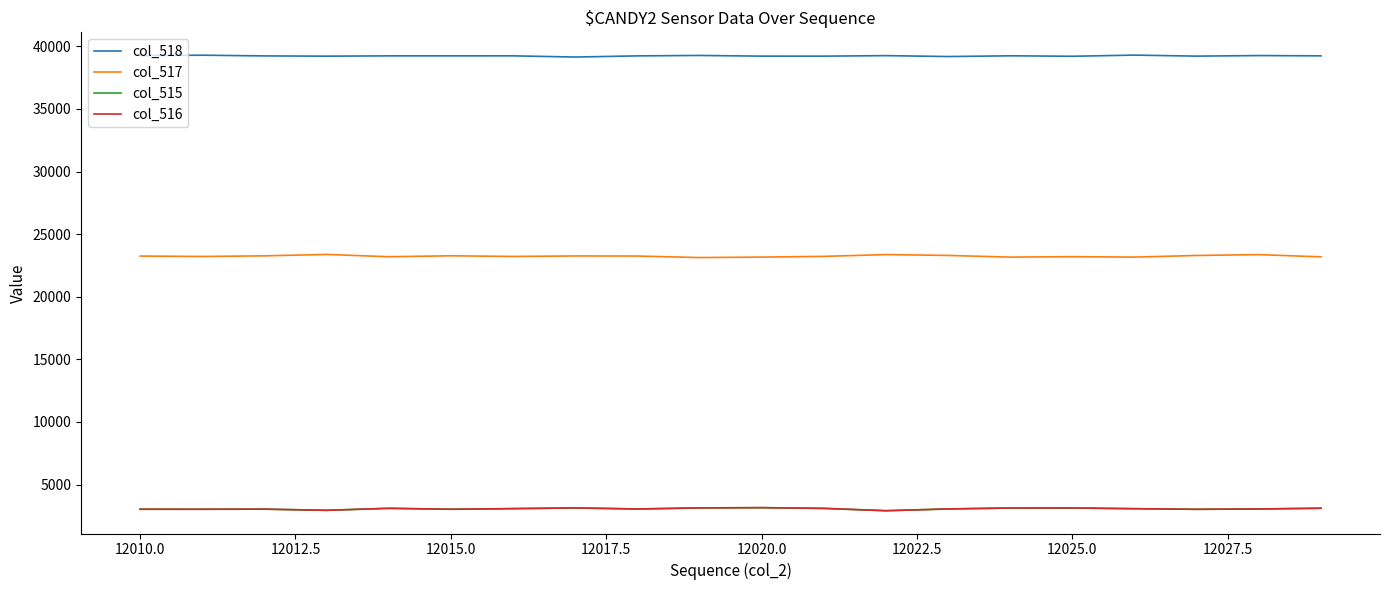

True or false: col_517 and col_518 cross at least once.

False